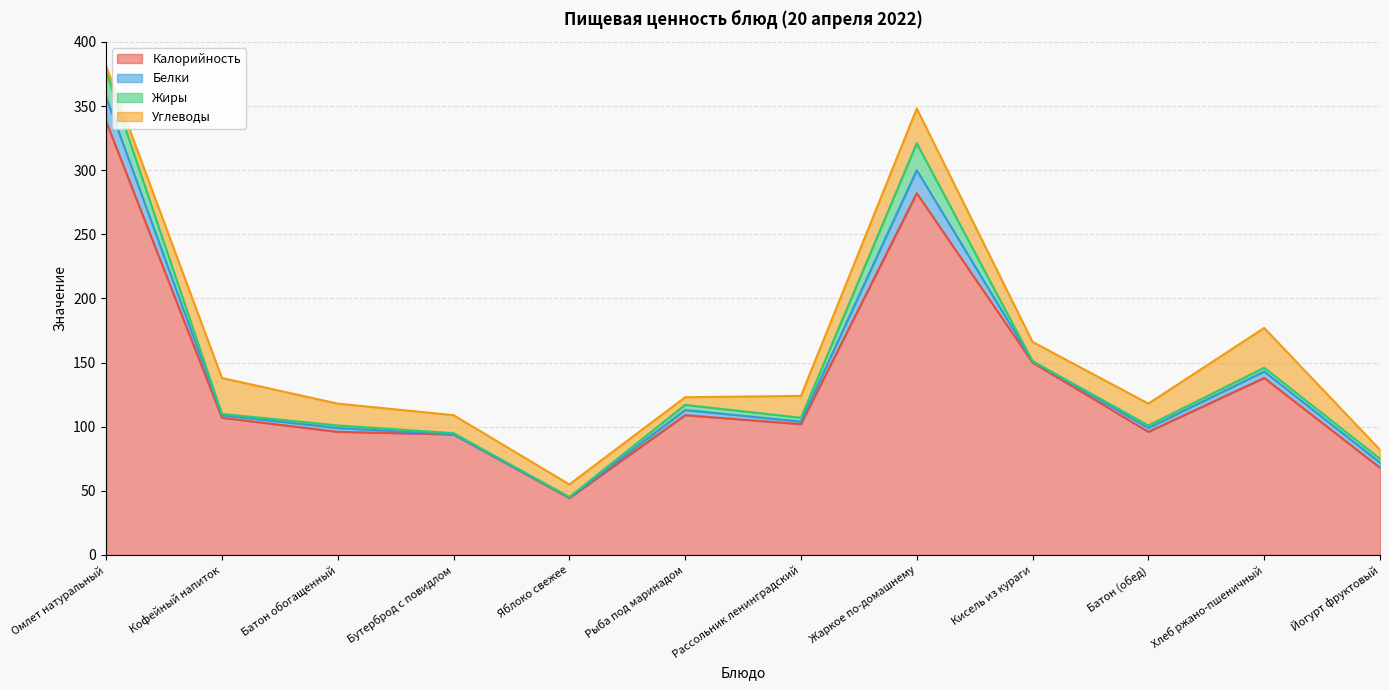

In Белки, how many points are lower than both neighbors (excluding endpoints)?

4